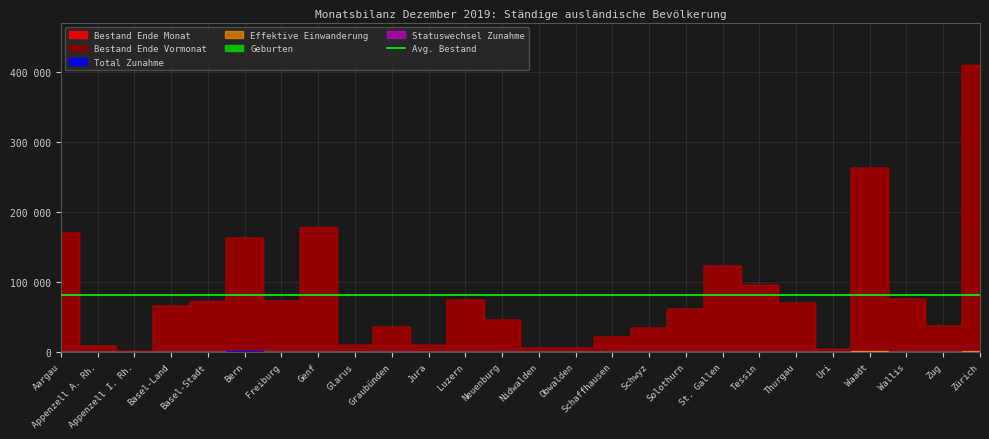

What is the value of the Effektive Einwanderung point at the 5th from the left?

153